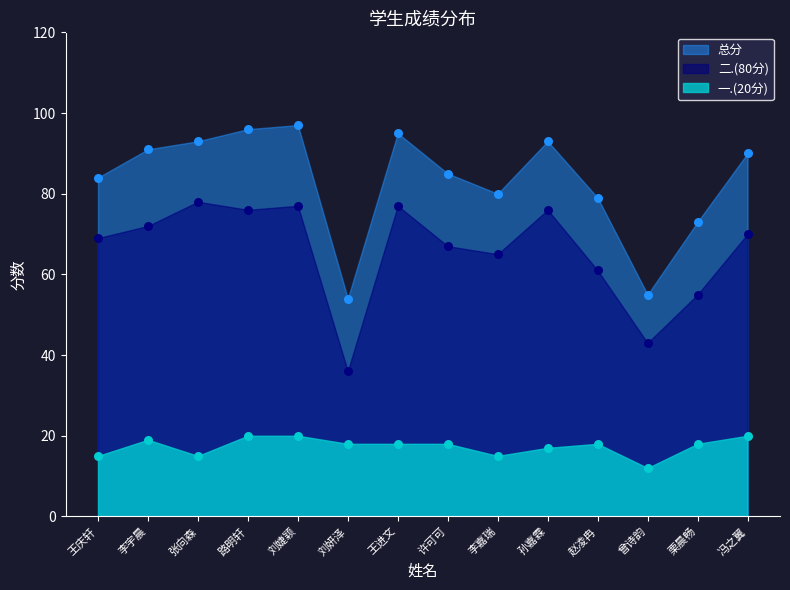

What is the total value across all series at 路明轩?

192